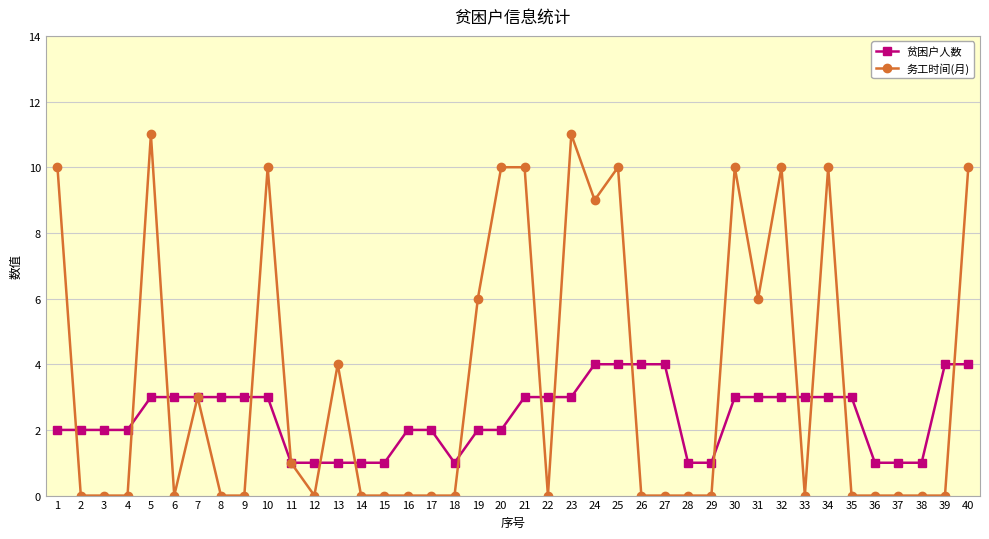

What is the maximum value for 贫困户人数?

4